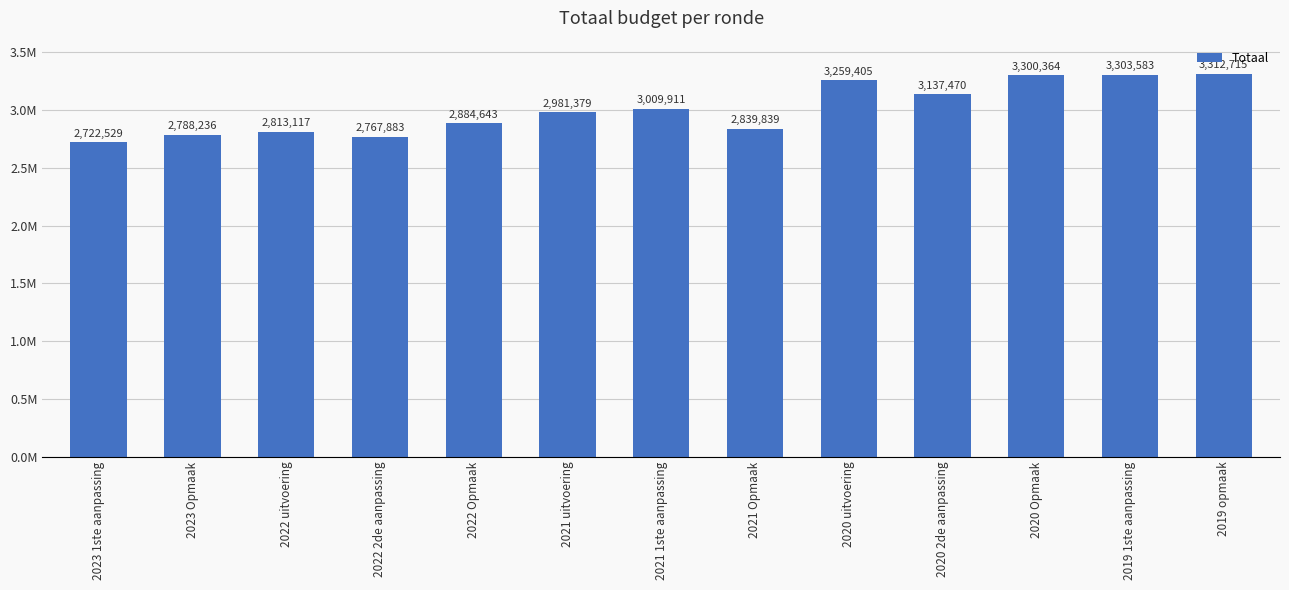

Is it true that the value at 2021 uitvoering is 2981379?

True